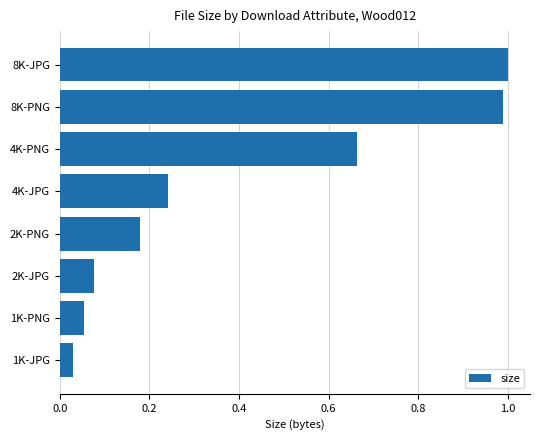

What is the difference between the values at 8K-JPG and 4K-JPG?

0.8